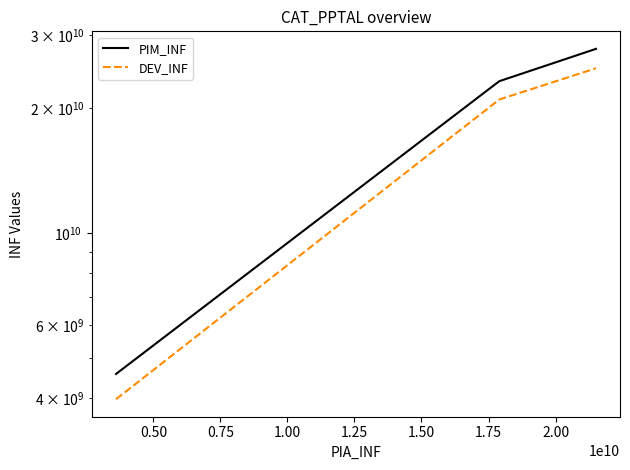

Which series has the widest spread of values?

PIM_INF